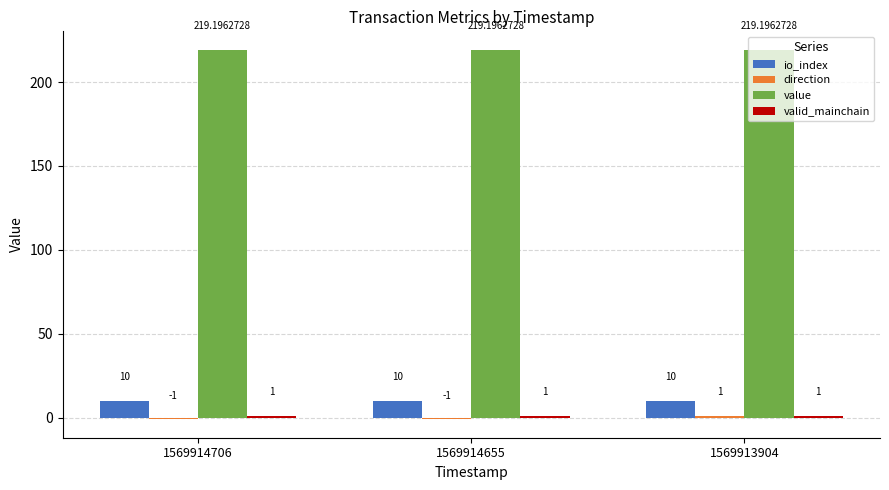

What is the sum of the io_index values at 1569913904 and 1569914655?

20.0